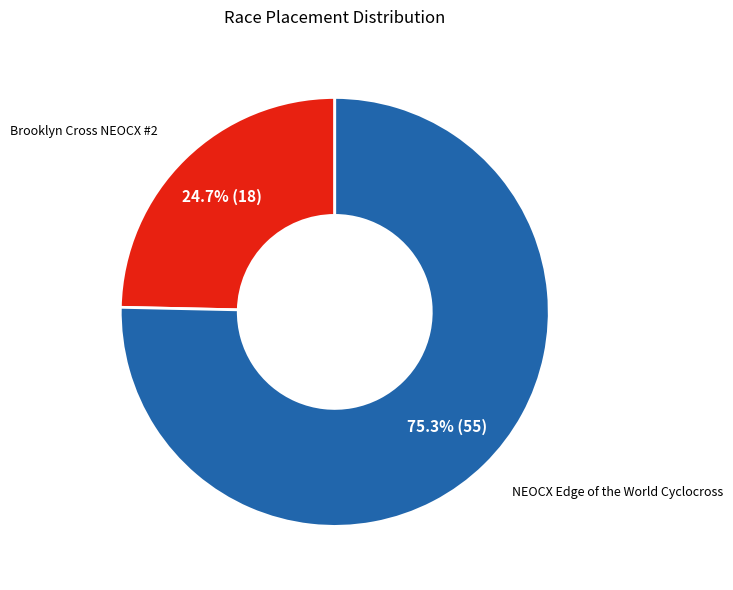

The Brooklyn Cross NEOCX #2 slice represents 37% of the pie. True or false?

False